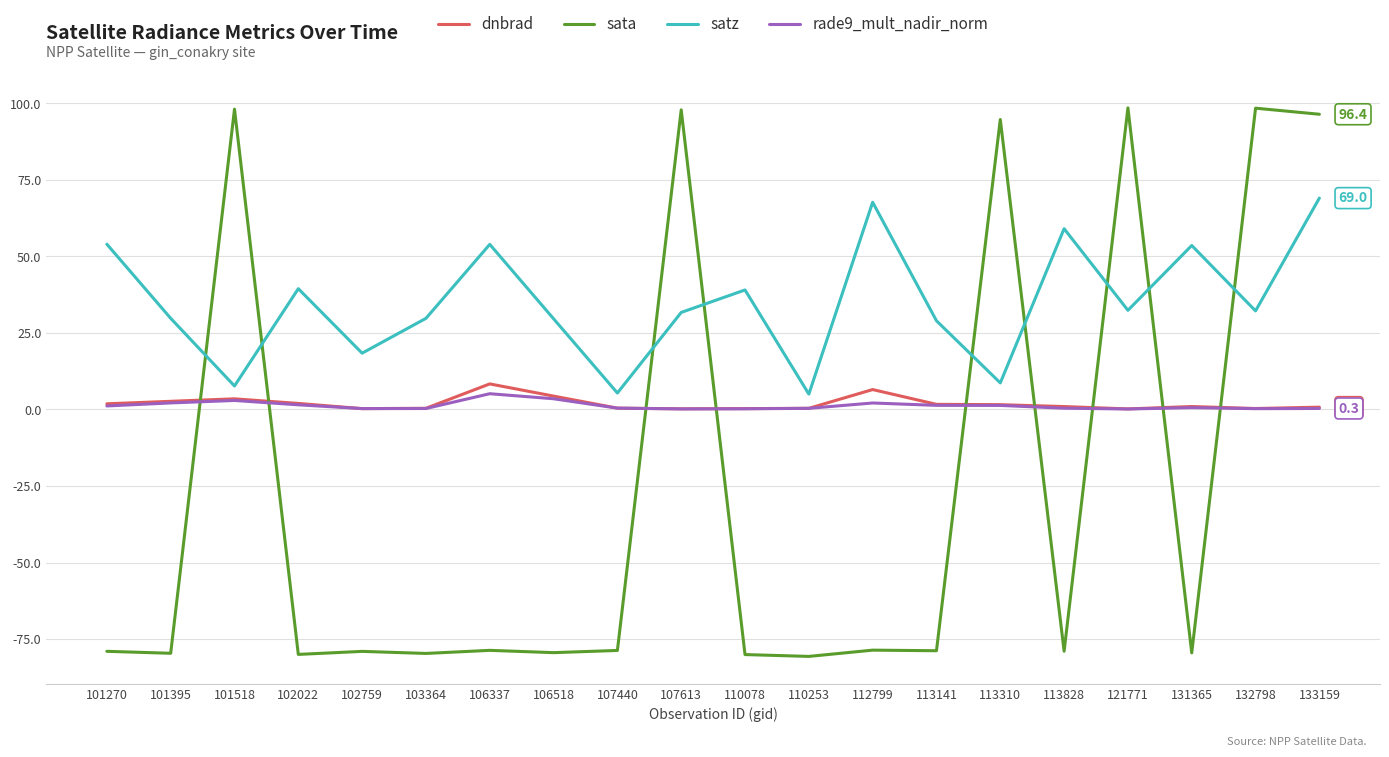

List the series in order of their peak value, highest first.

sata, satz, dnbrad, rade9_mult_nadir_norm